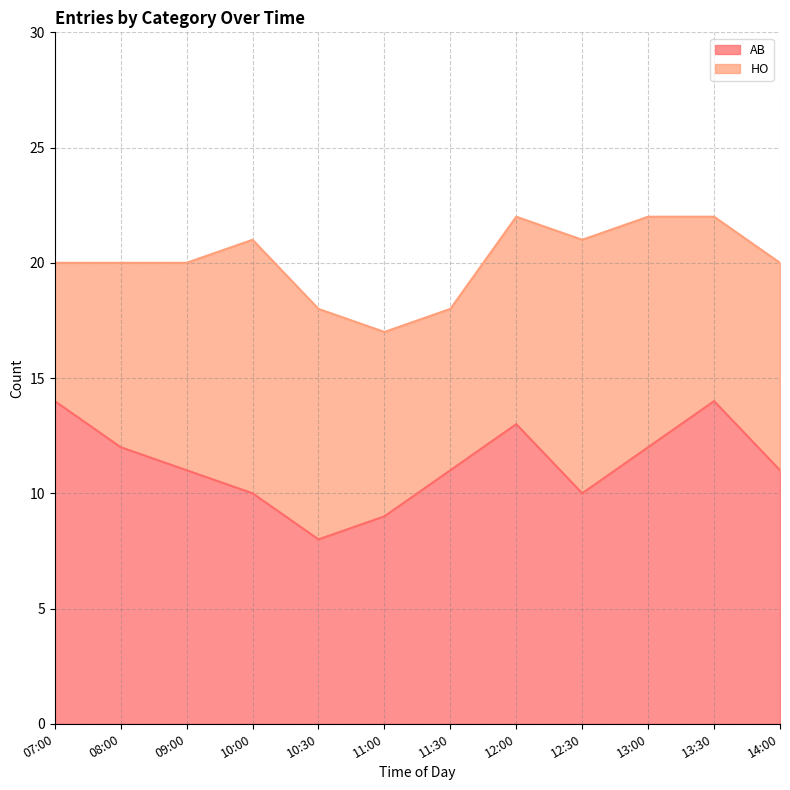

Rank the categories by value from lowest to highest.

10:30, 11:00, 10:00, 12:30, 09:00, 11:30, 14:00, 08:00, 13:00, 12:00, 07:00, 13:30